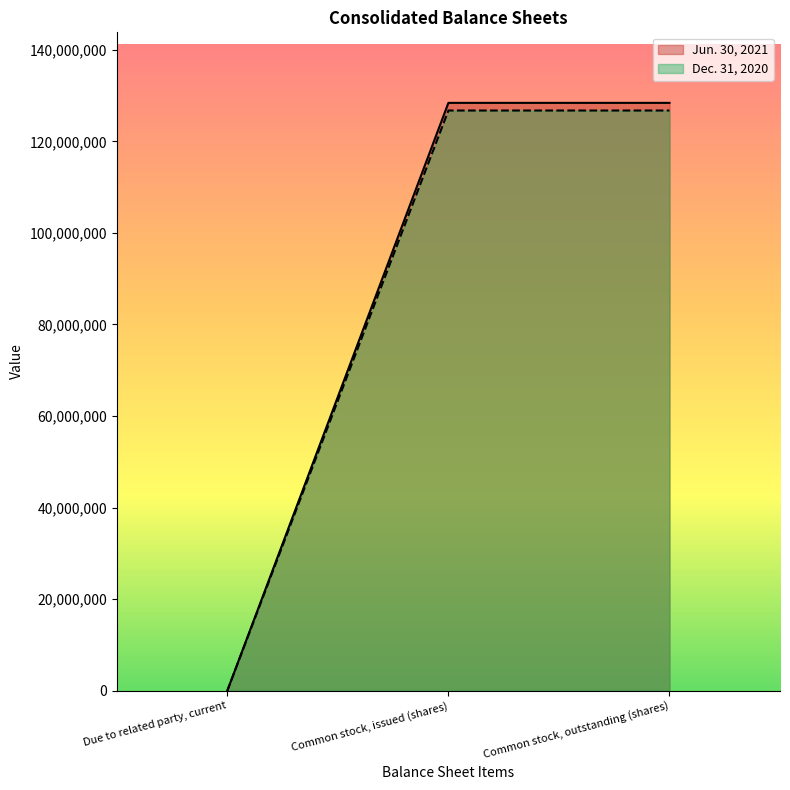

Reading left to right, what are all the values shown in this chart?

Jun. 30, 2021: Due to related party, current=2000	Common stock, issued (shares)=128396000	Common stock, outstanding (shares)=128396000
Dec. 31, 2020: Due to related party, current=6000	Common stock, issued (shares)=126725000	Common stock, outstanding (shares)=126725000